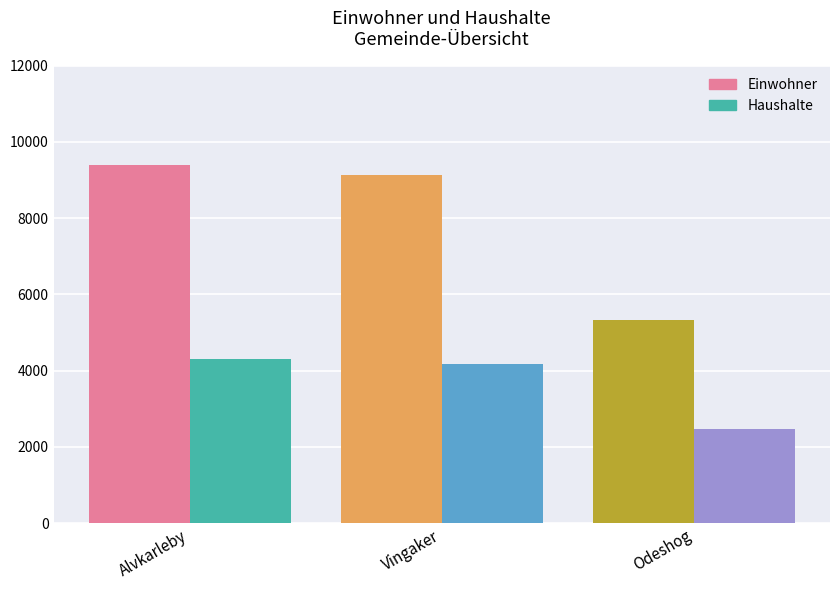

What is the difference between the Haushalte values at Vingaker and Alvkarleby?

135